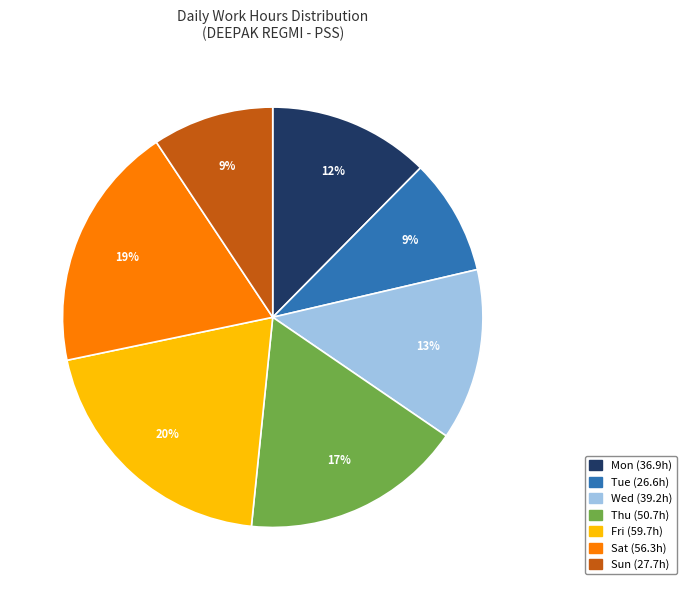

How many segments does this pie chart have?

7